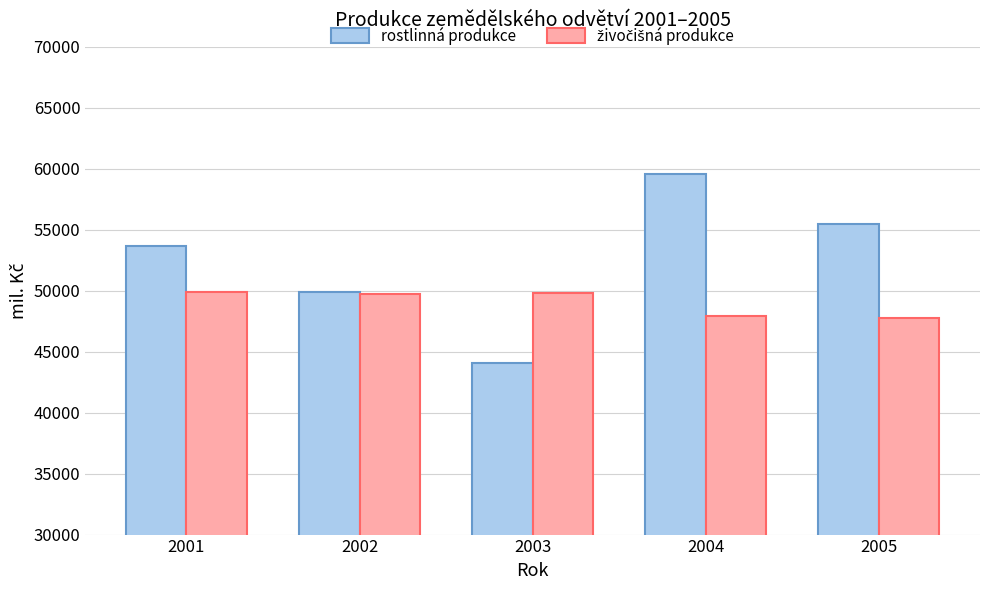

What is the sum of the rostlinná produkce values at 2005 and 2003?

99525